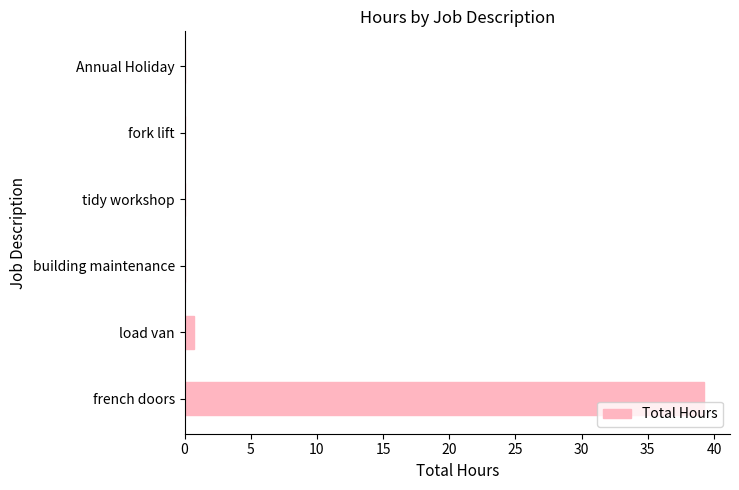

Count the number of categories in the chart.

6